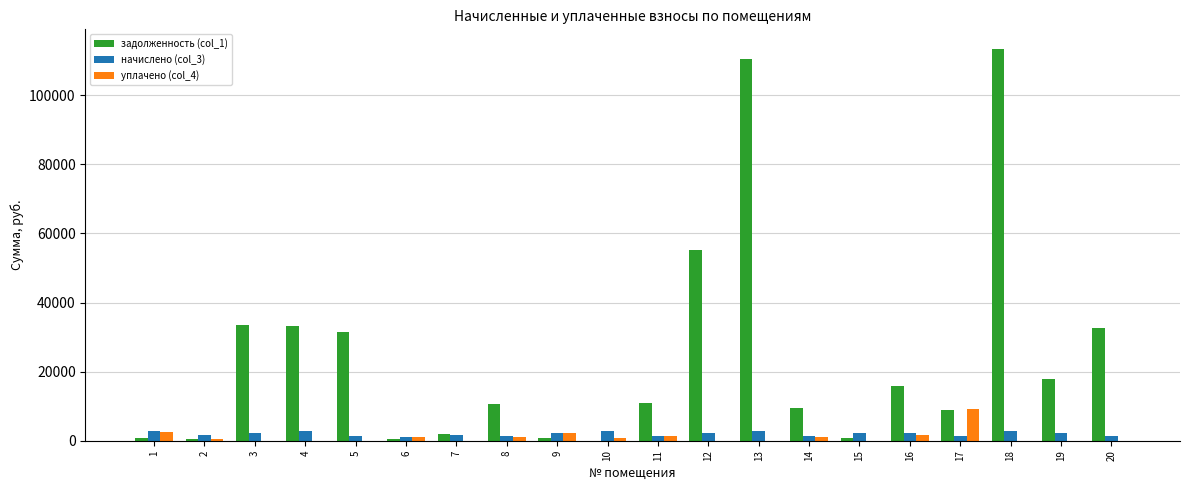

What is the total value across all series at 13?

113106.0